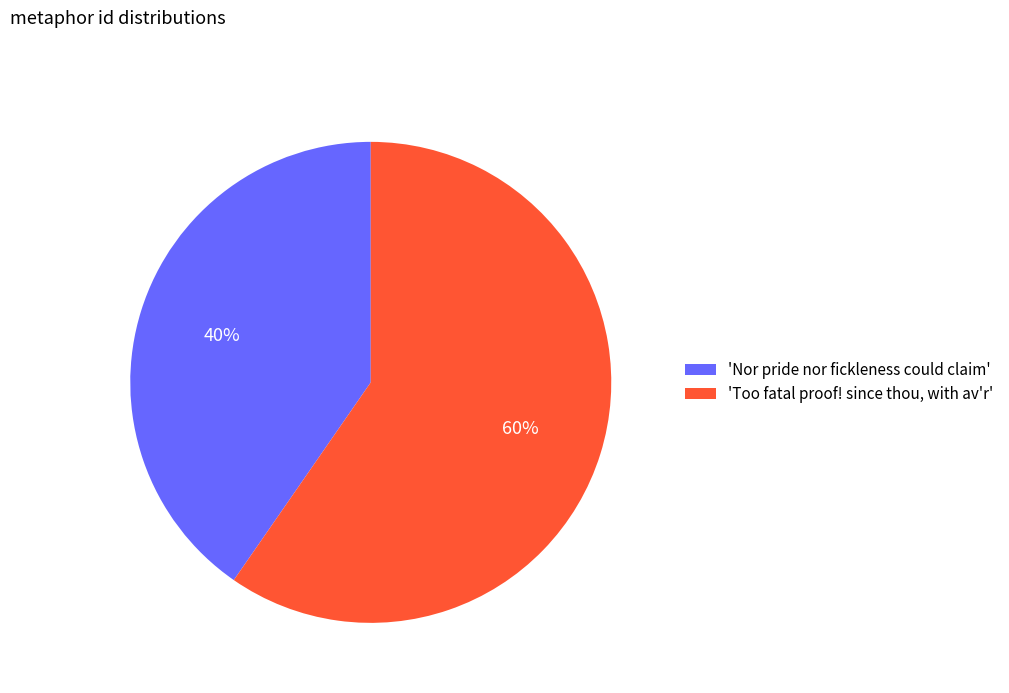

What is the ratio of the value at 'Nor pride nor fickleness could claim' to the value at 'Too fatal proof! since thou, with av'r'?

0.7